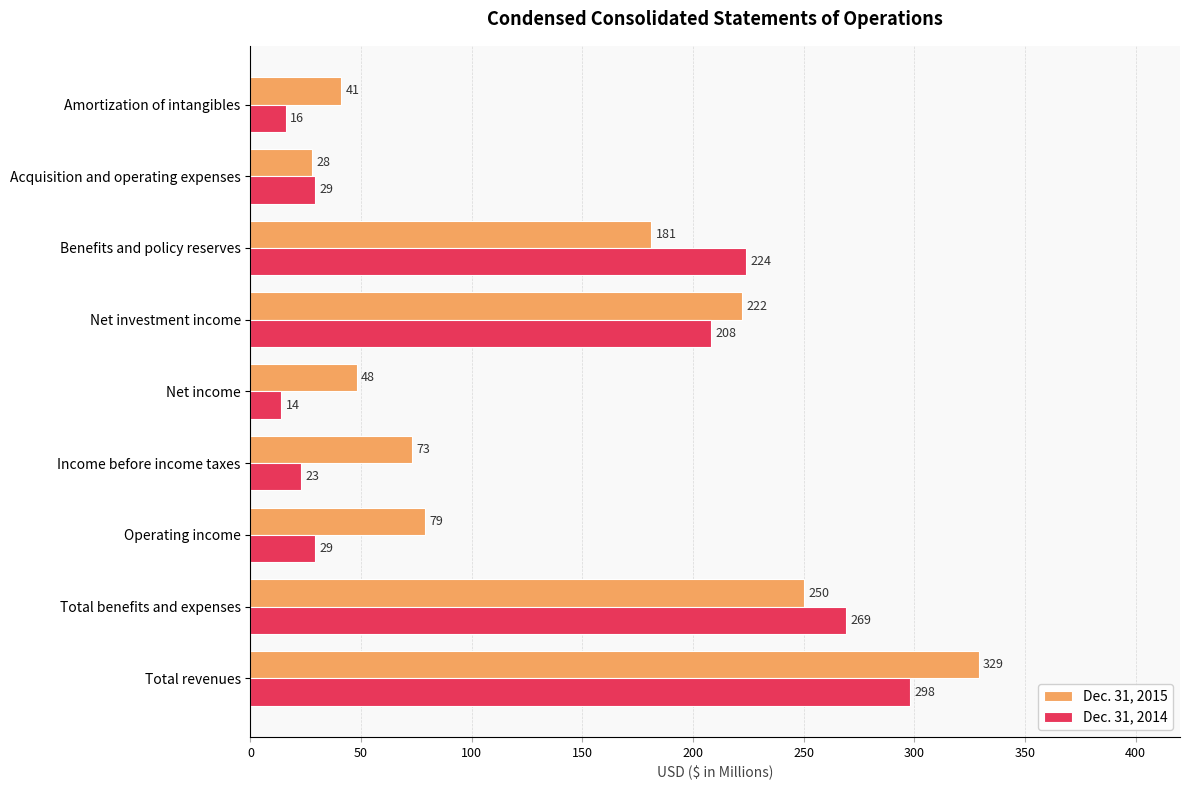

What is the highest value of the Dec. 31, 2014 series?

298